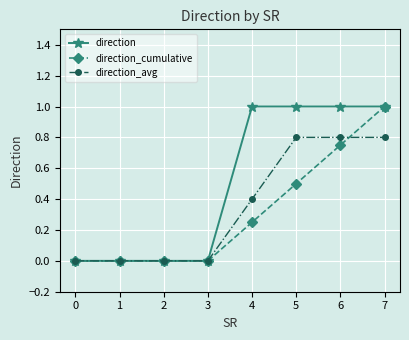

What is the difference between the direction_avg values at 2 and 4?

0.4